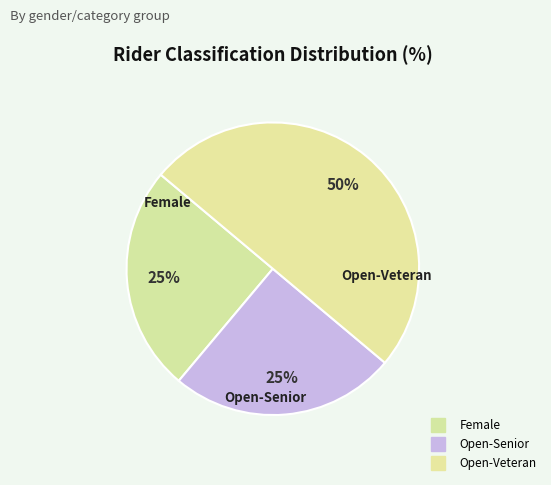

Which has a higher value, Open-Veteran or Female?

Open-Veteran